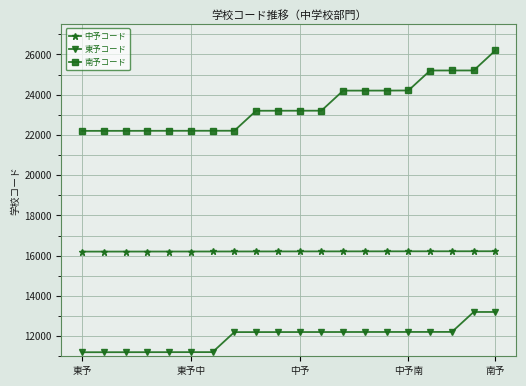

What is the value of the 南予コード point at the 15th from the left?

24203